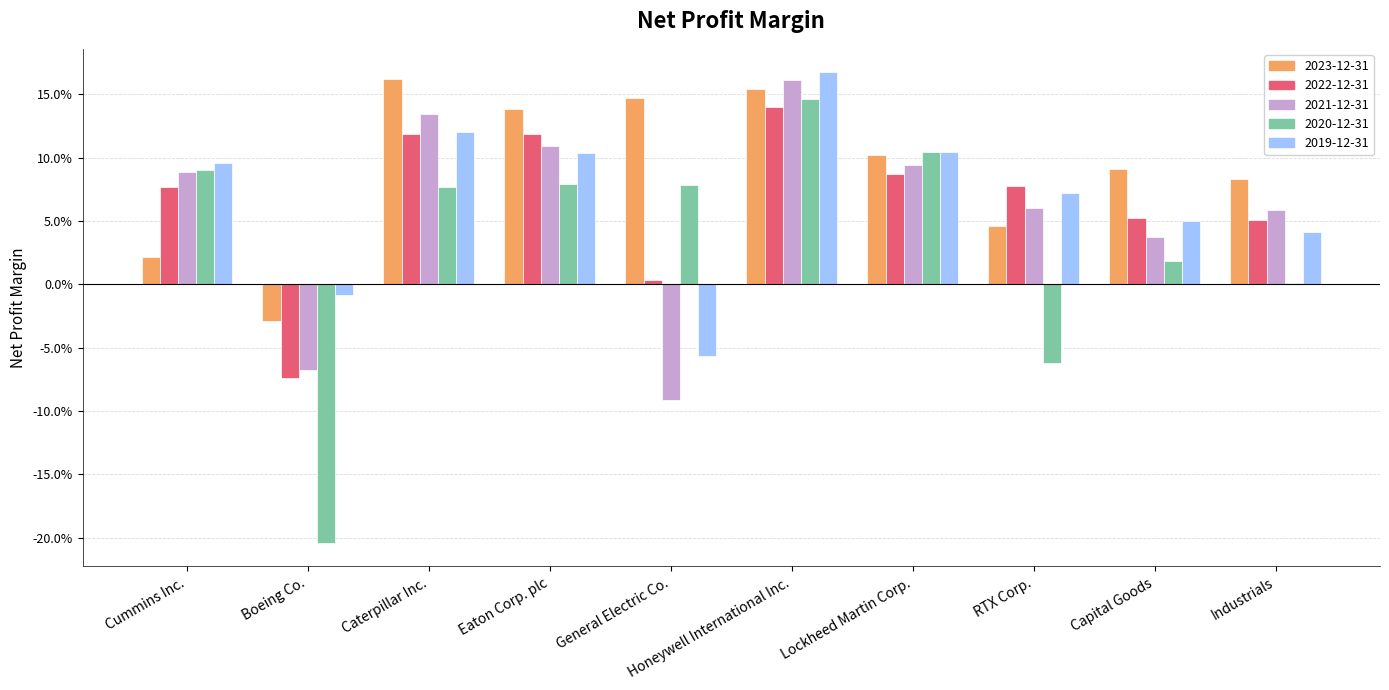

What is the difference between the maximum and minimum values in the 2023-12-31 series?

0.2